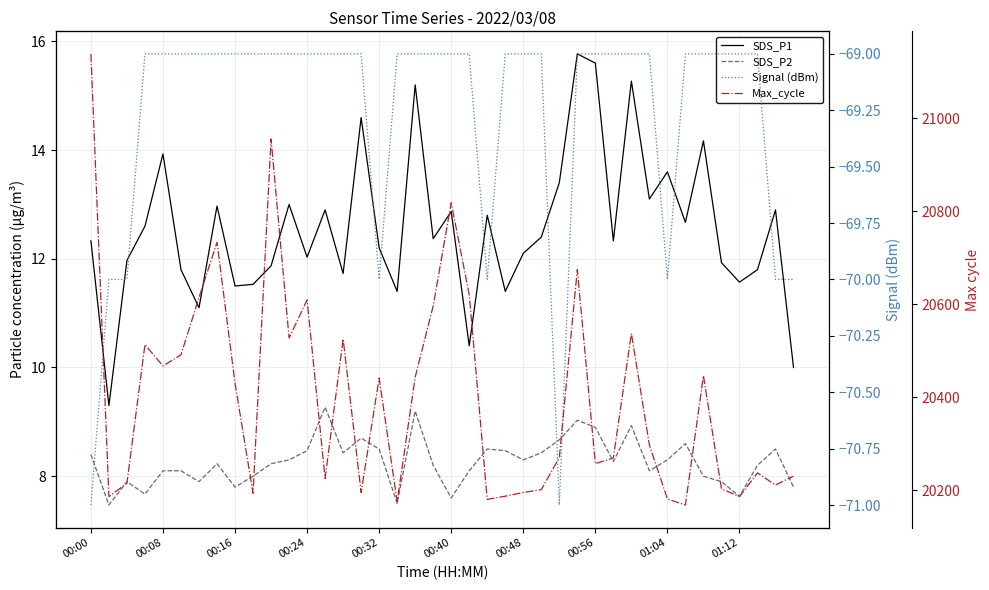

Which series has the widest spread of values?

Max_cycle